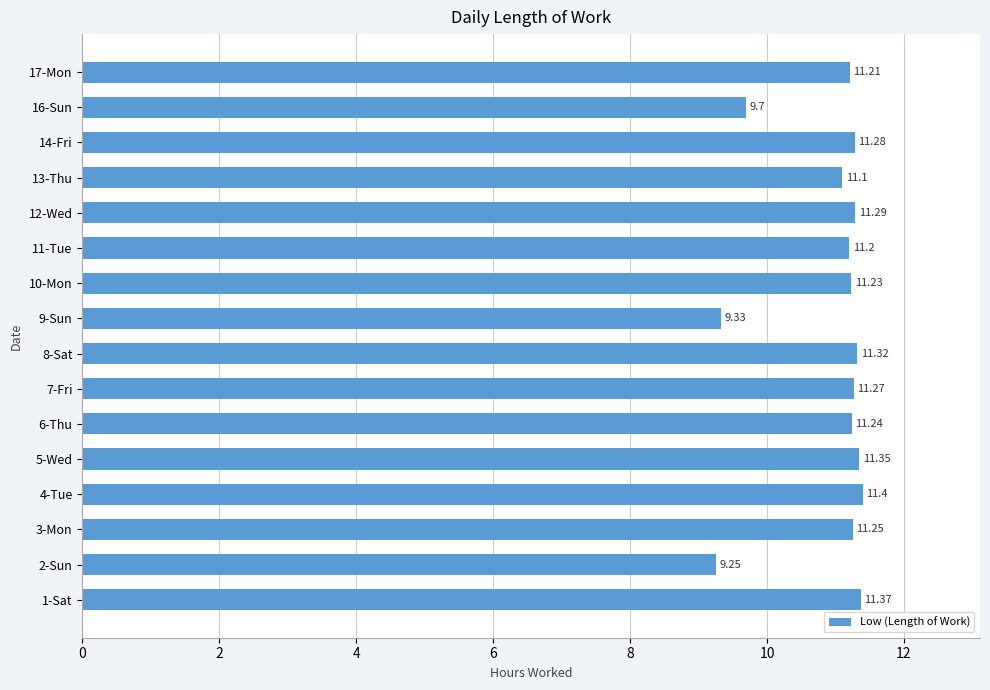

What is the ratio of the value at 1-Sat to the value at 17-Mon?

1.0